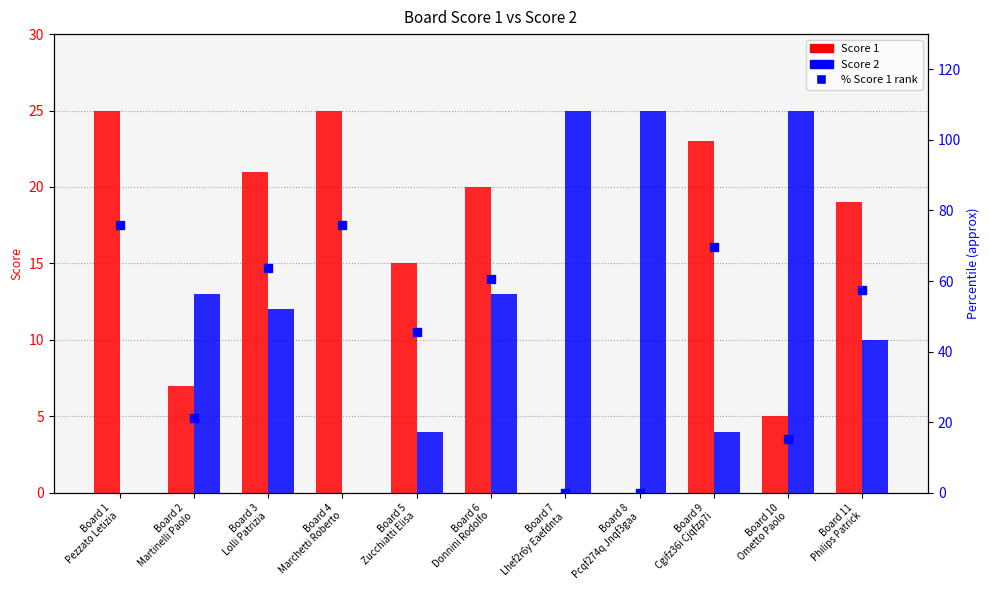

Which category has the lowest value across all series?

Board 7
Lhef2r6y Eaefdnta